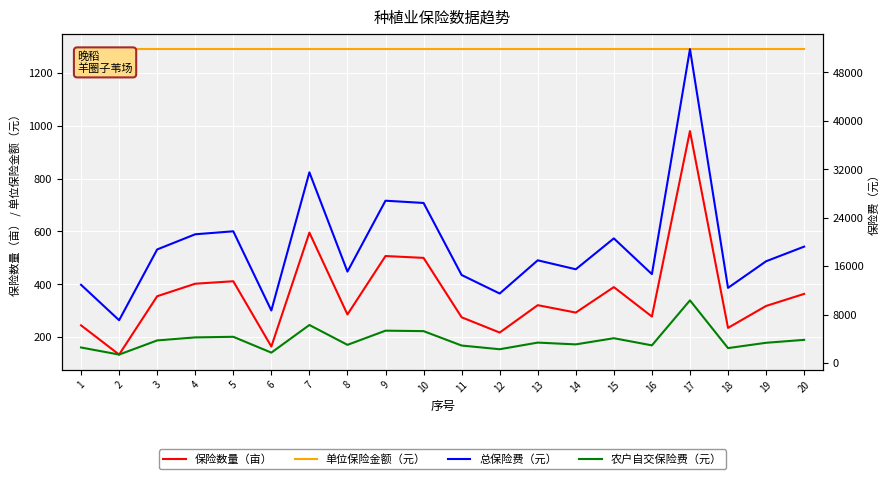

True or false: 保险数量（亩） and 农户自交保险费（元） intersect in this chart.

False